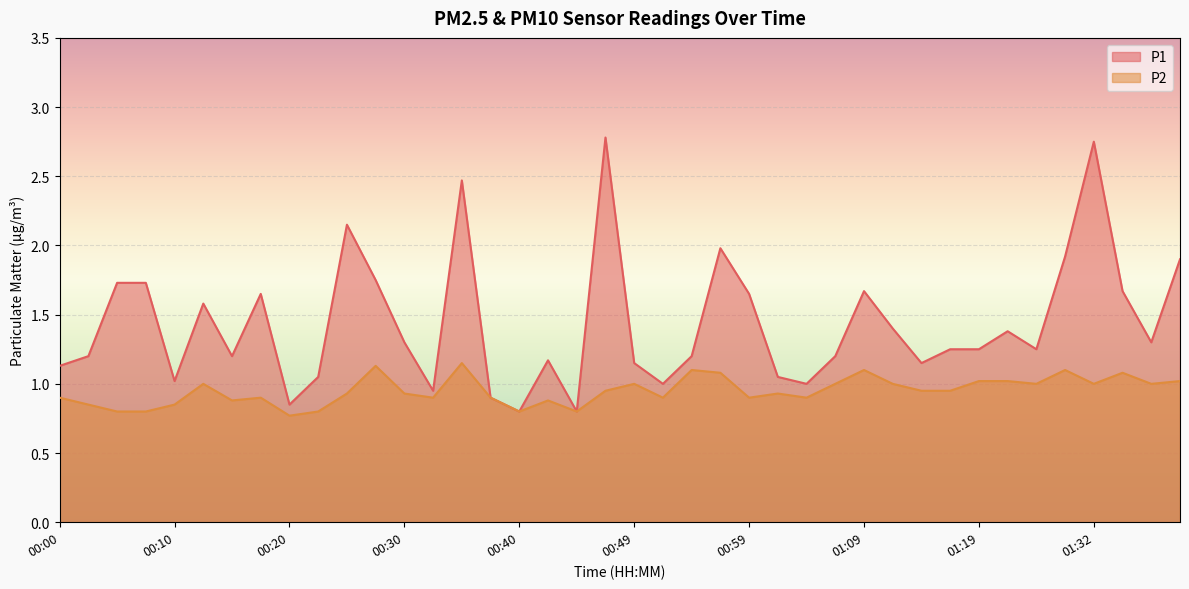

Count the number of data series in this chart.

2